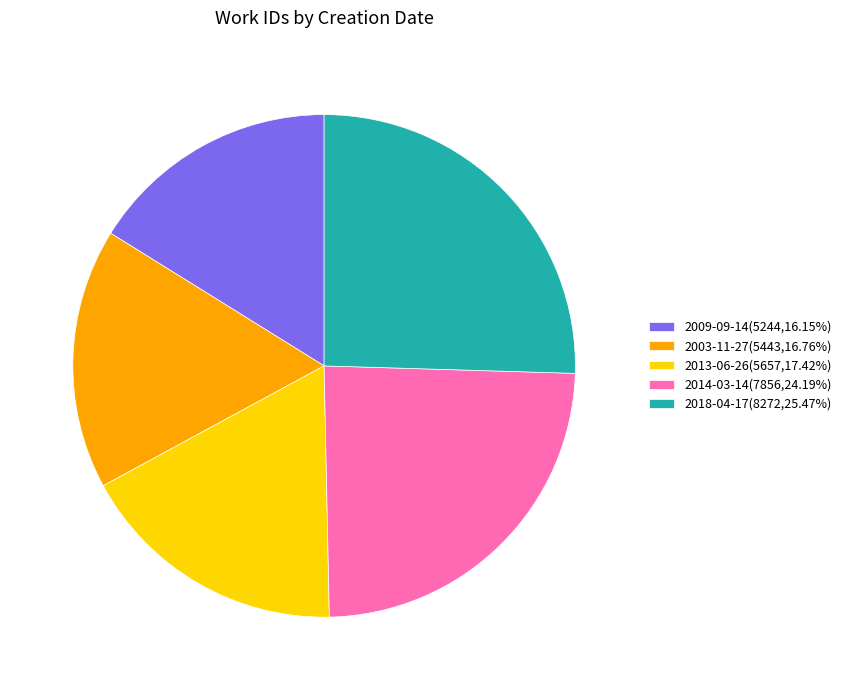

Is 2013-06-26 the majority of the pie?

No